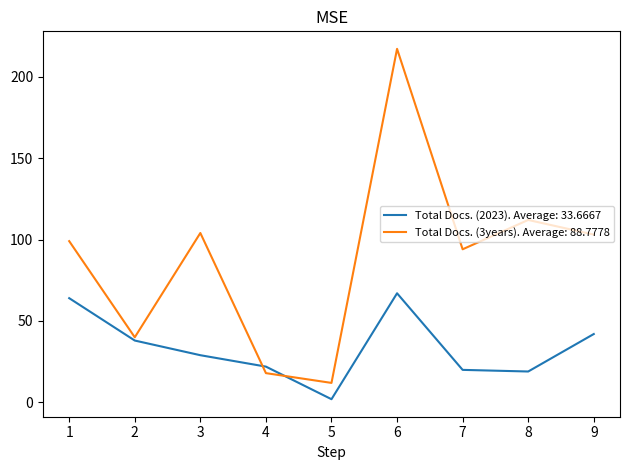

What is the highest value of the Total Docs. (2023). Average: 33.6667 series?

67